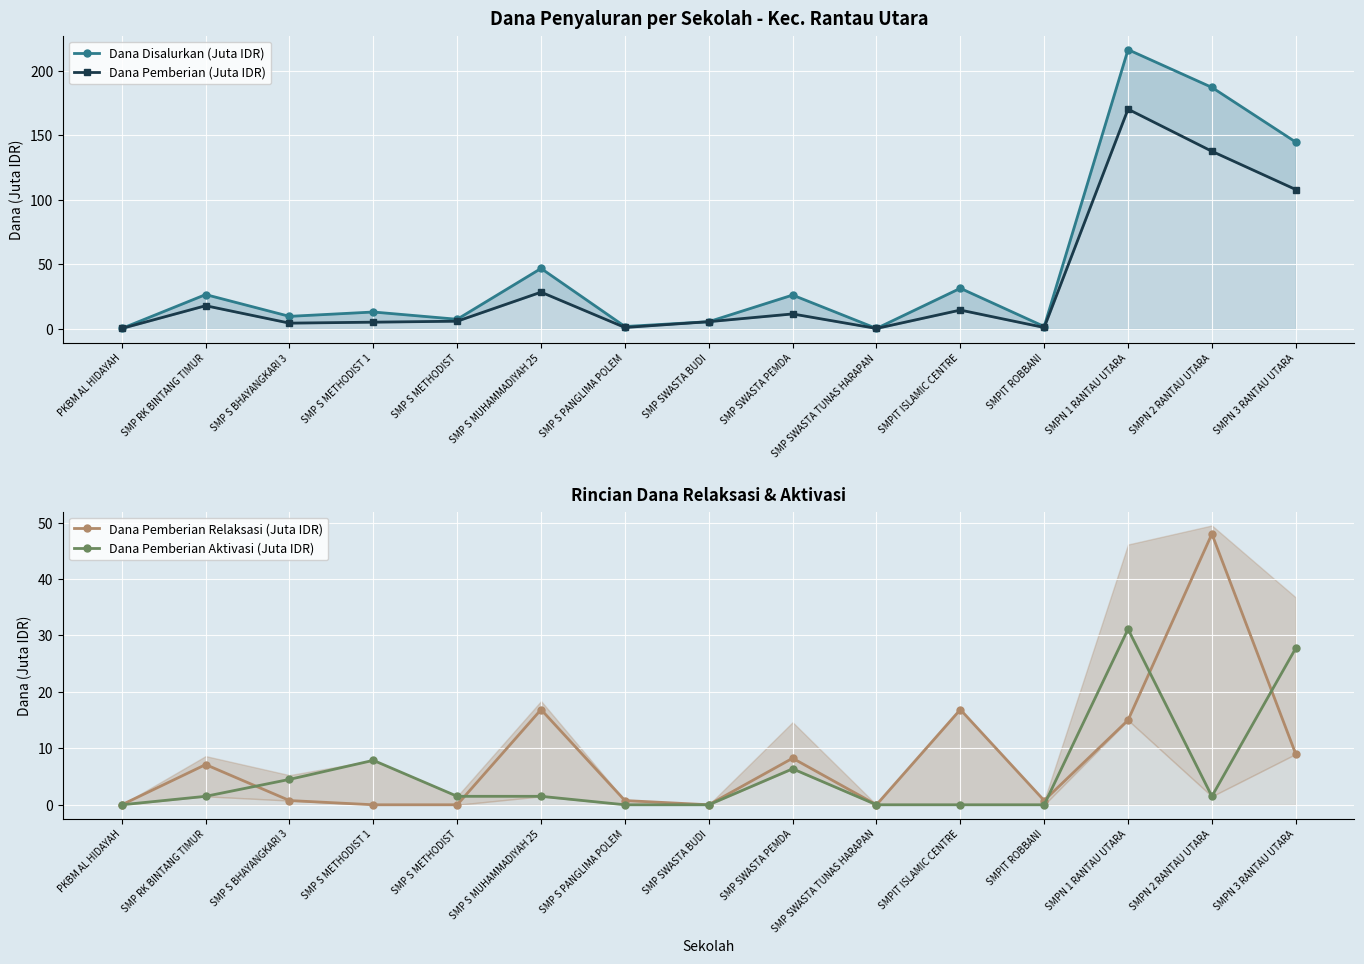

Does the chart display data point markers on the line(s)?

Yes